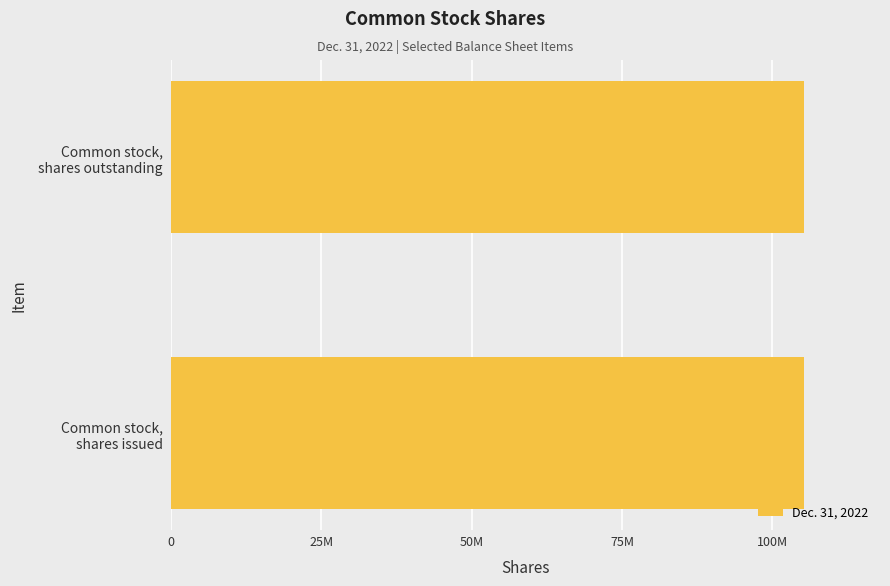

What is the label of the 1st bar from the right?

Common stock, shares outstanding